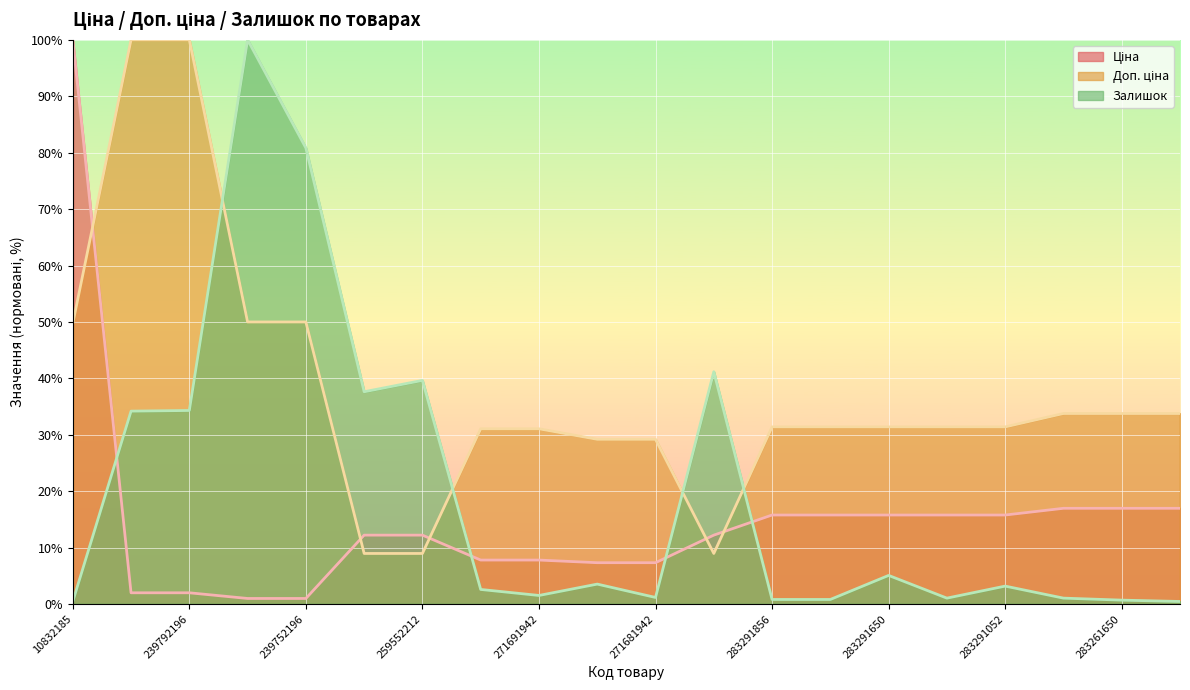

Which series has the largest total across all categories?

Доп. ціна